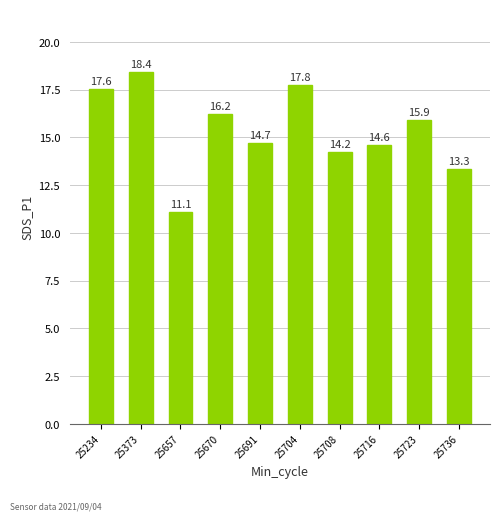

What is the value of the 8th bar from the left?

14.6